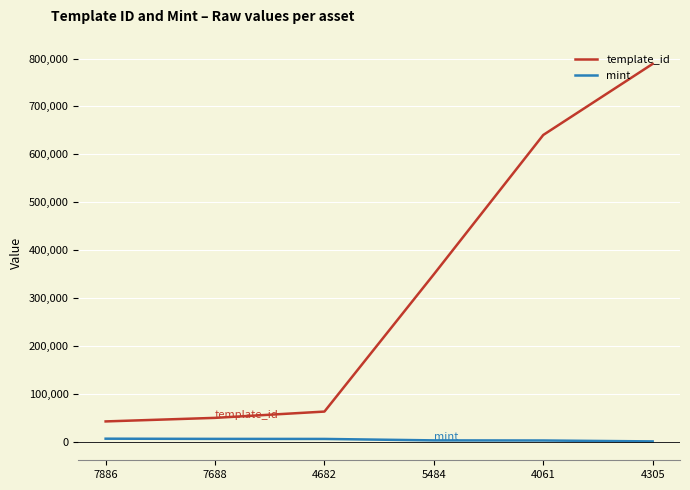

Rank the series at 7688 from lowest to highest value.

mint, template_id